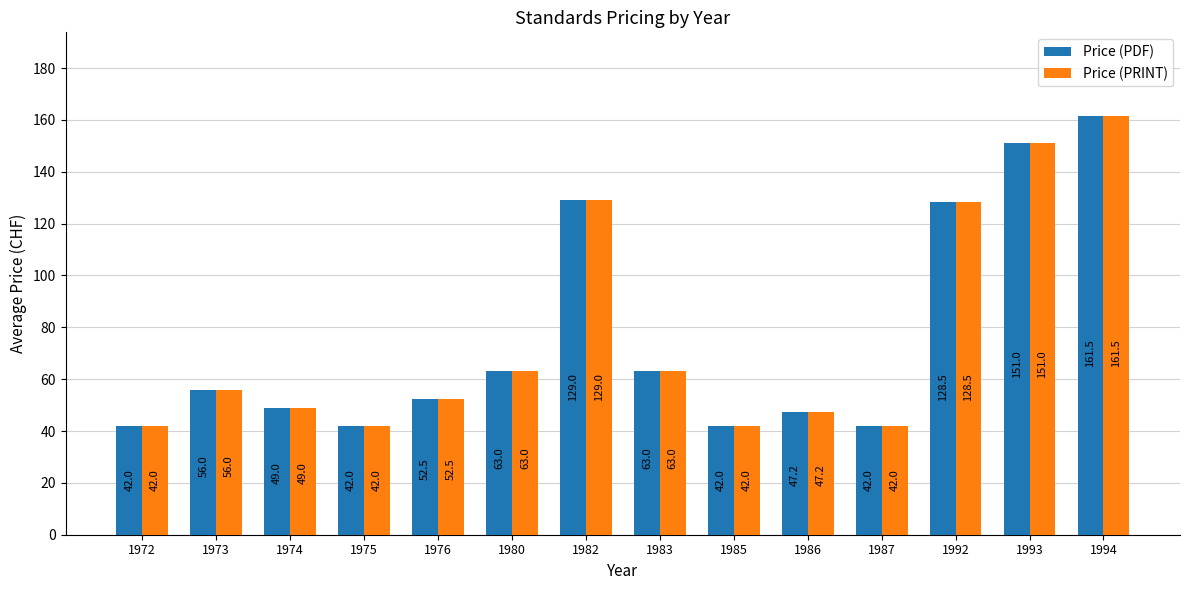

The Price (PRINT) series shows 39.0 at 1973. True or false?

False